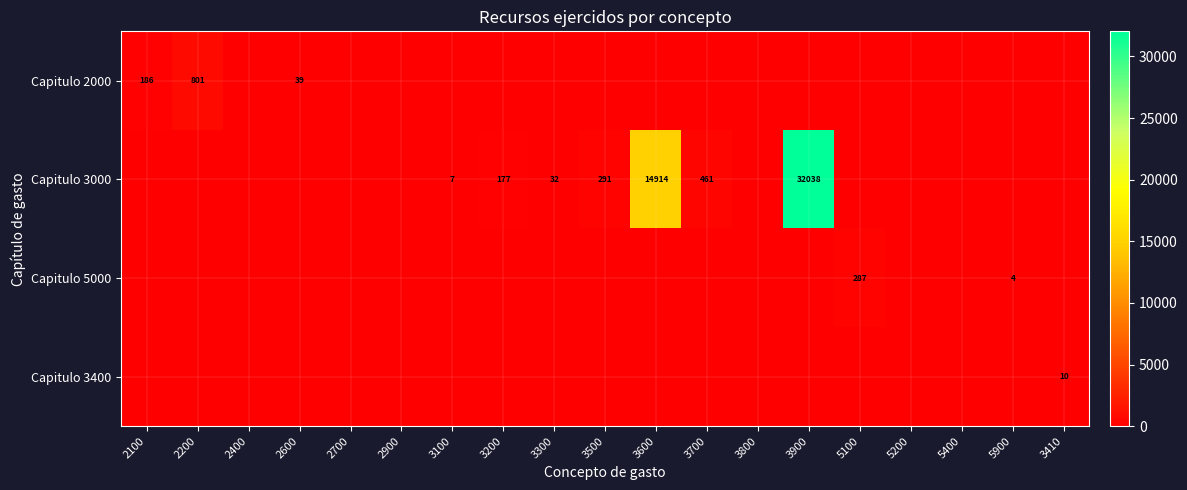

What is the difference between the Capitulo 3000 values at 3500 and 3700?

170